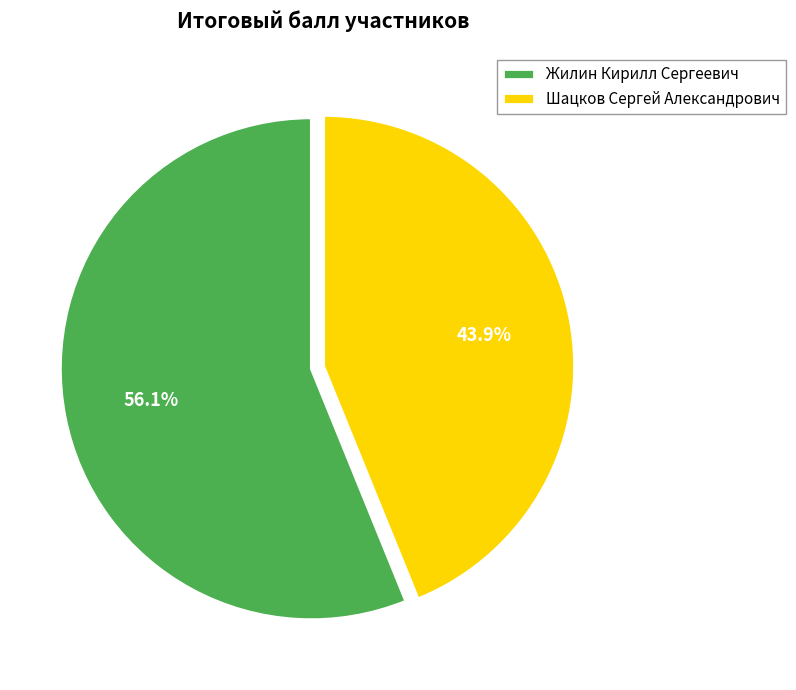

Rank the categories by value from highest to lowest.

Жилин Кирилл Сергеевич, Шацков Сергей Александрович